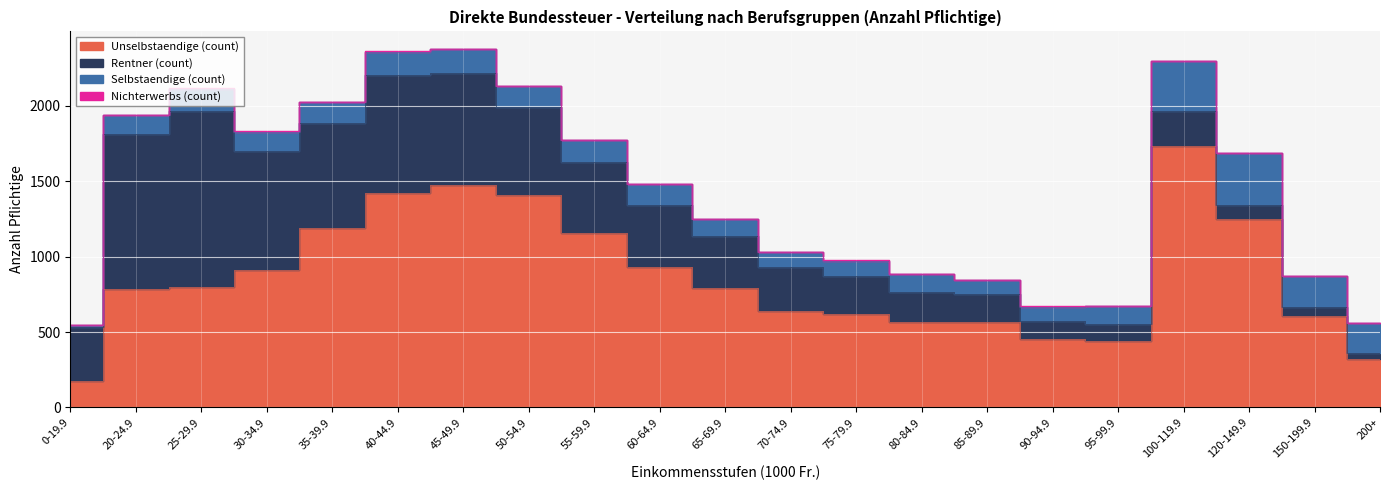

List the series in order of their peak value, lowest first.

Nichterwerbs (count), Selbstaendige (count), Rentner (count), Unselbstaendige (count)